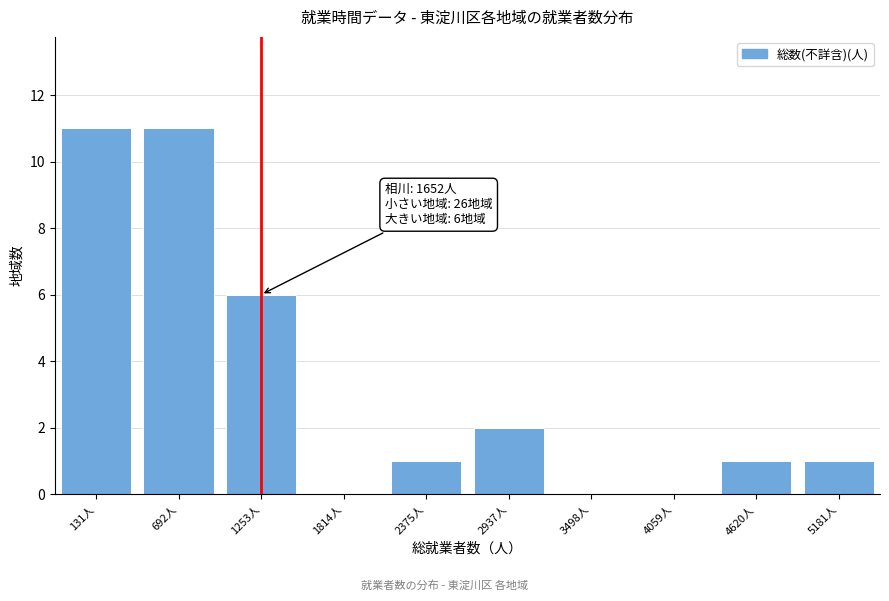

Reading left to right, transcribe all the data shown in this chart.

131人=11	692人=11	1253人=6	1814人=0	2375人=1	2937人=2	3498人=0	4059人=0	4620人=1	5181人=1